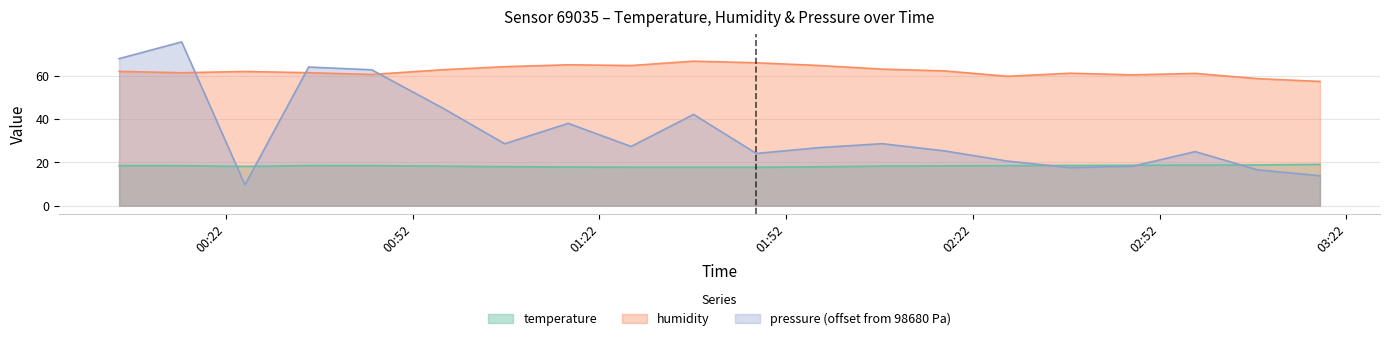

Does the chart display data point markers on the line(s)?

No